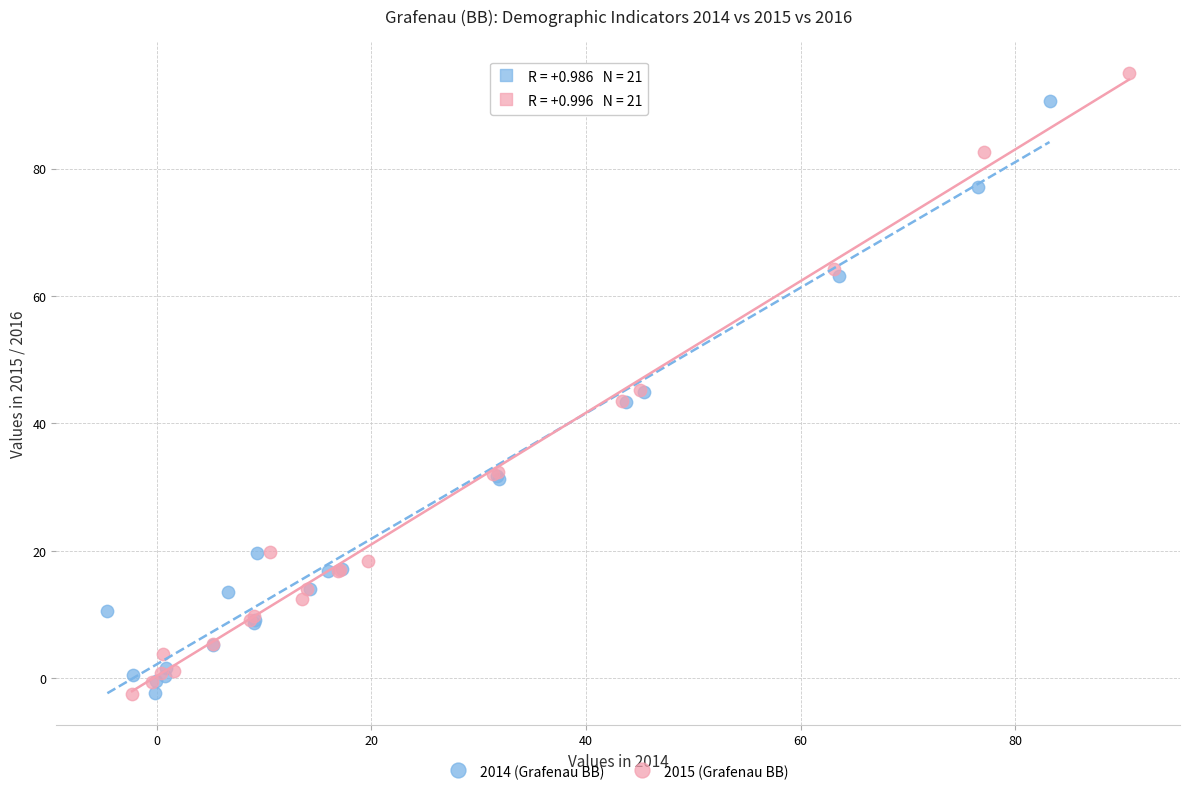

Which series has the widest spread of Y values?

2015 (Grafenau BB)